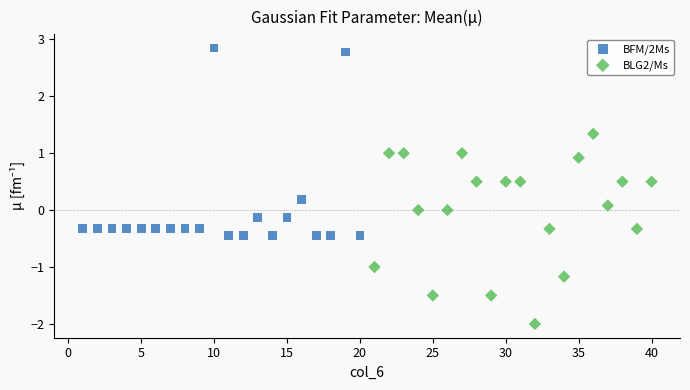

What are all the series names shown in the legend?

BFM/2Ms, BLG2/Ms